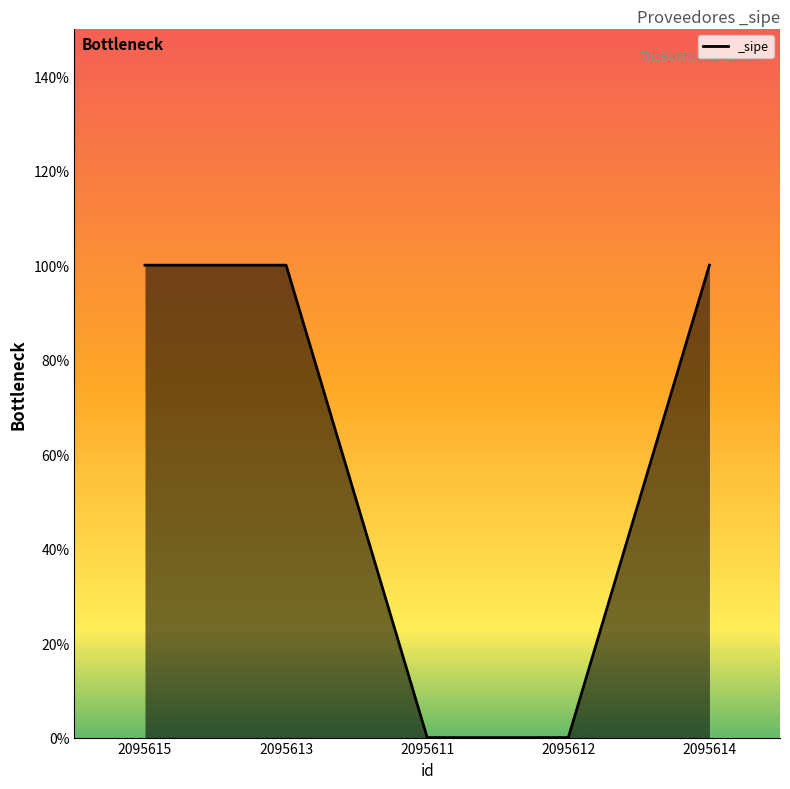

Does the chart display data point markers on the line(s)?

No